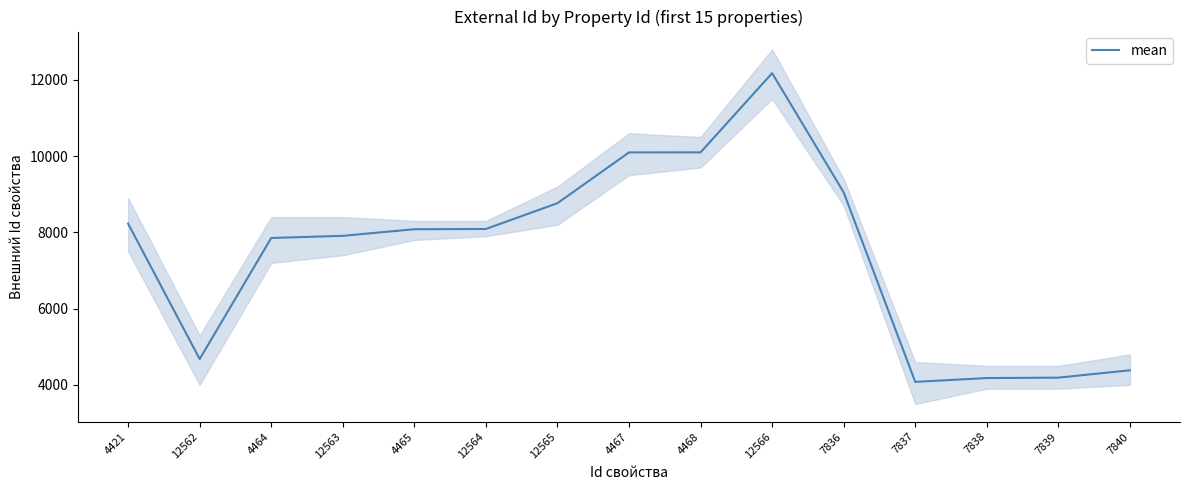

How many interior local valleys (lower than both neighbors) does the data have?

2